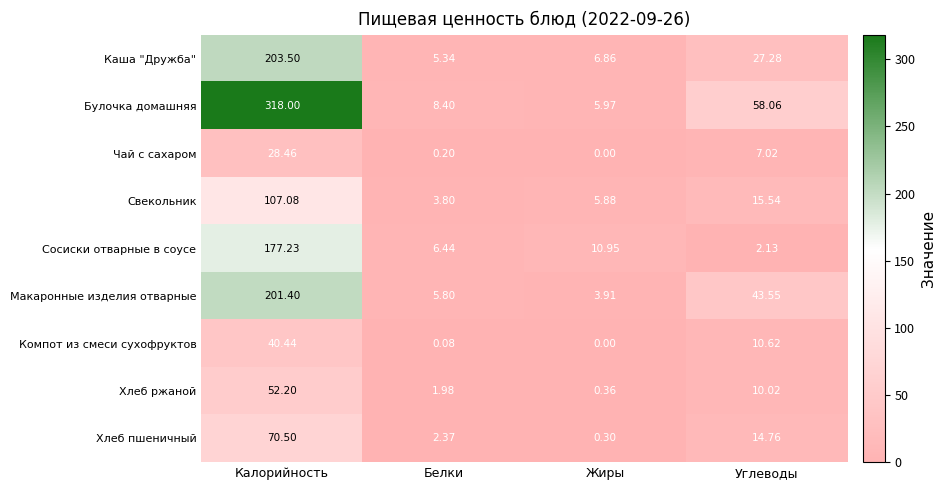

Which category has the highest value in the Каша "Дружба" series?

Калорийность